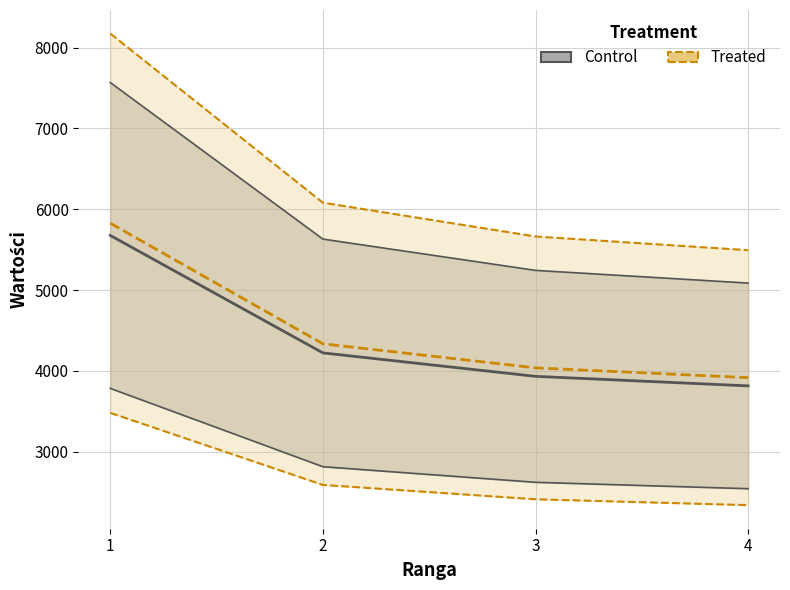

True or false: Trofea and Wkład intersect in this chart.

False